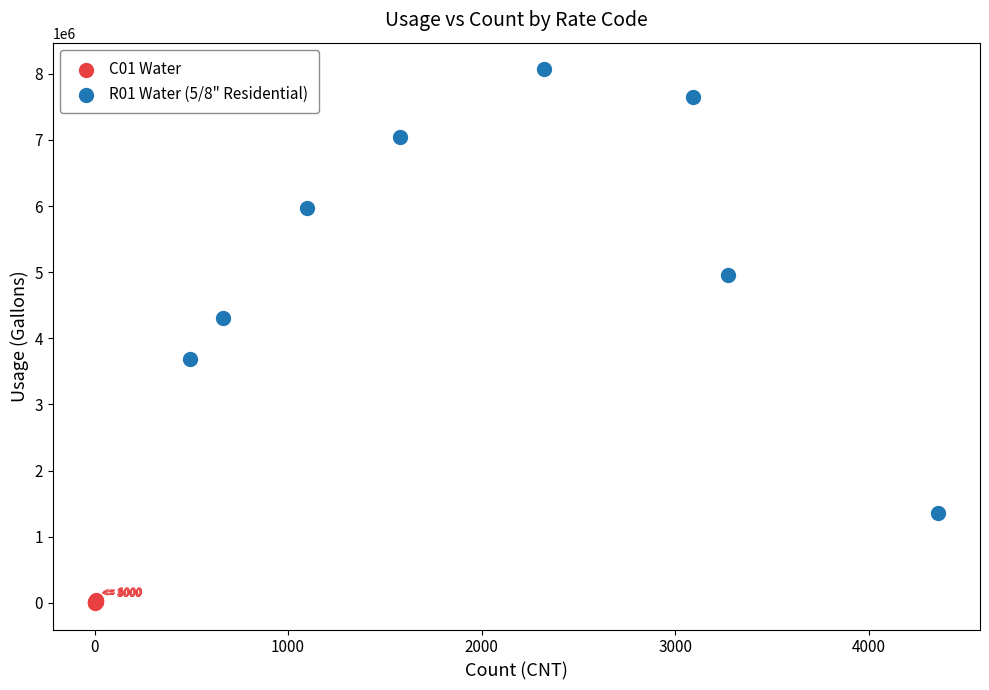

Which series contains the highest Y value?

R01 Water (5/8" Residential)